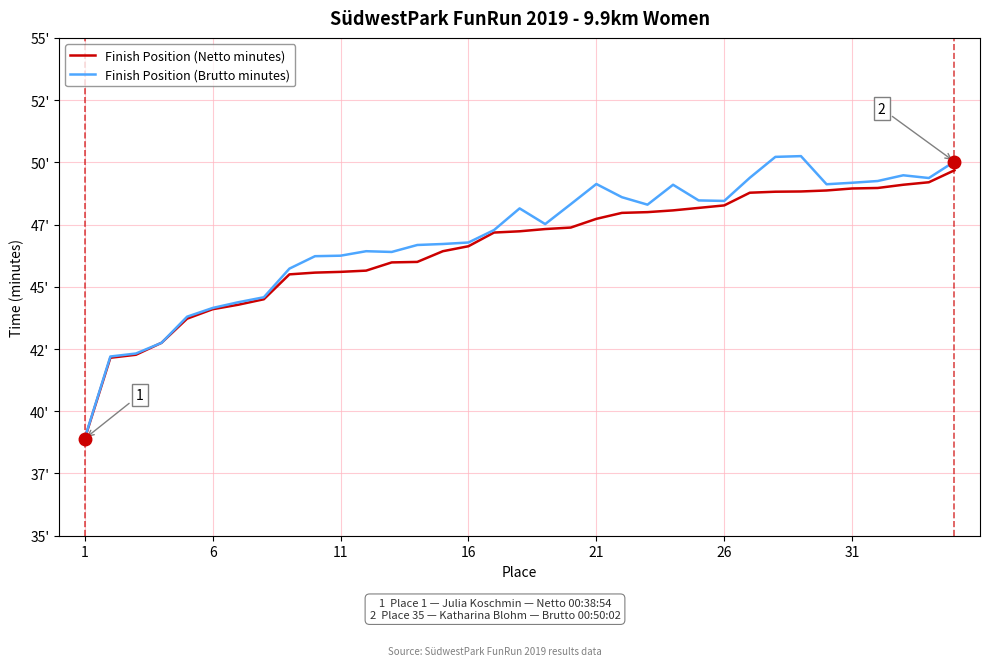

List the series in order of their peak value, highest first.

Finish Position (Brutto minutes), Finish Position (Netto minutes)